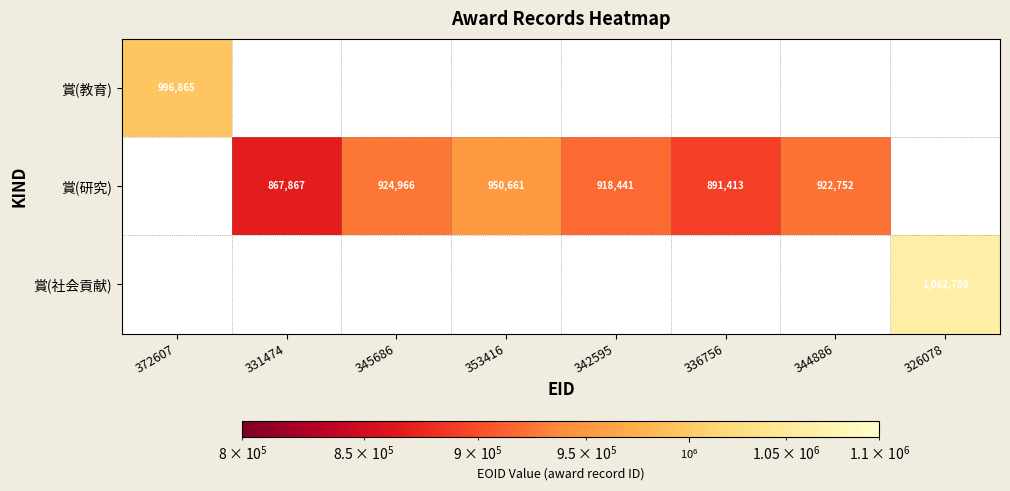

The value of 賞(社会貢献) at 326078 is 1062789. True or false?

True